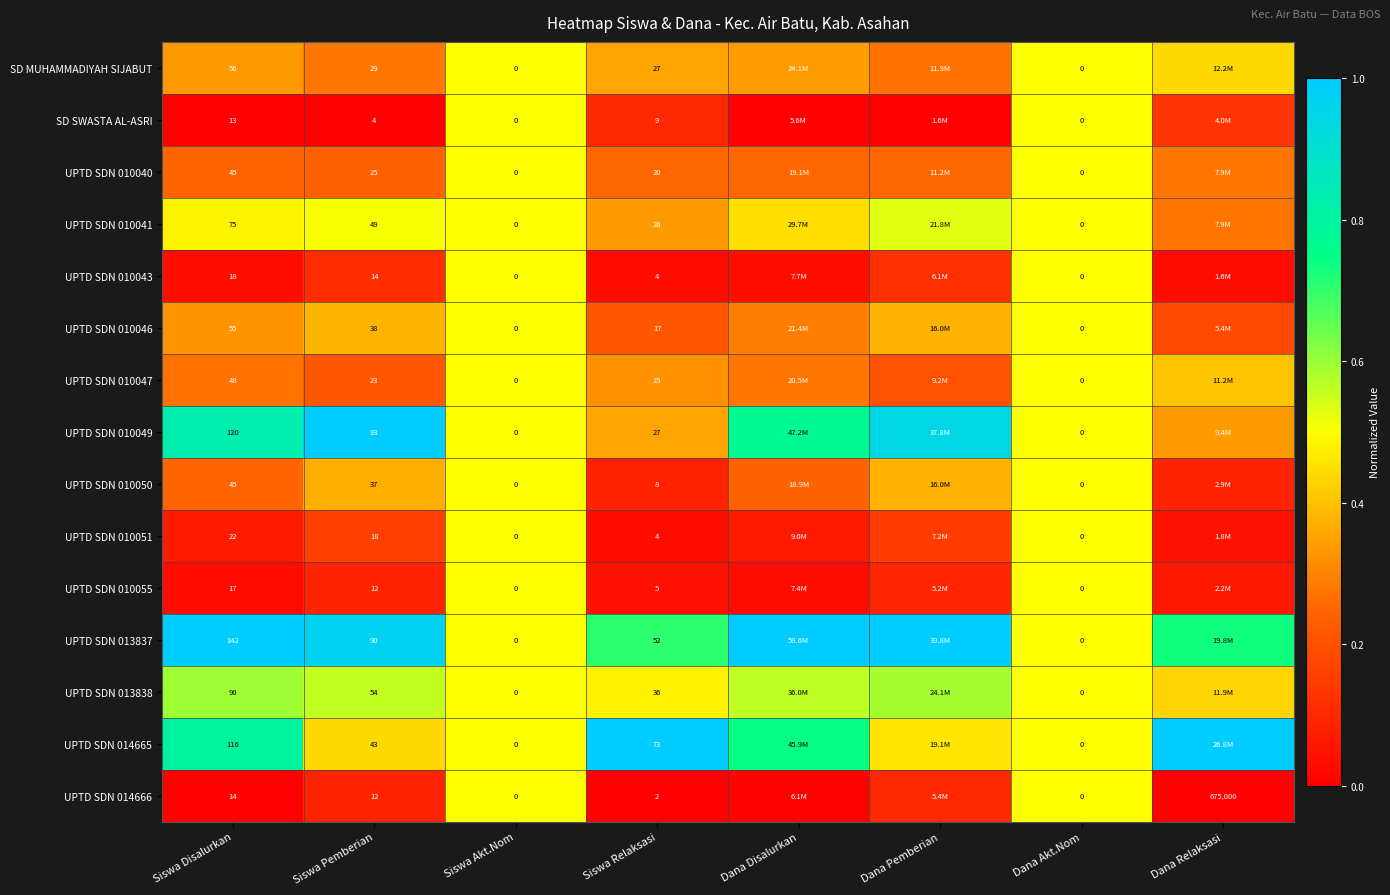

Is the value of UPTD SDN 013838 at Siswa Relaksasi greater than the value of UPTD SDN 013837 at Siswa Disalurkan?

No